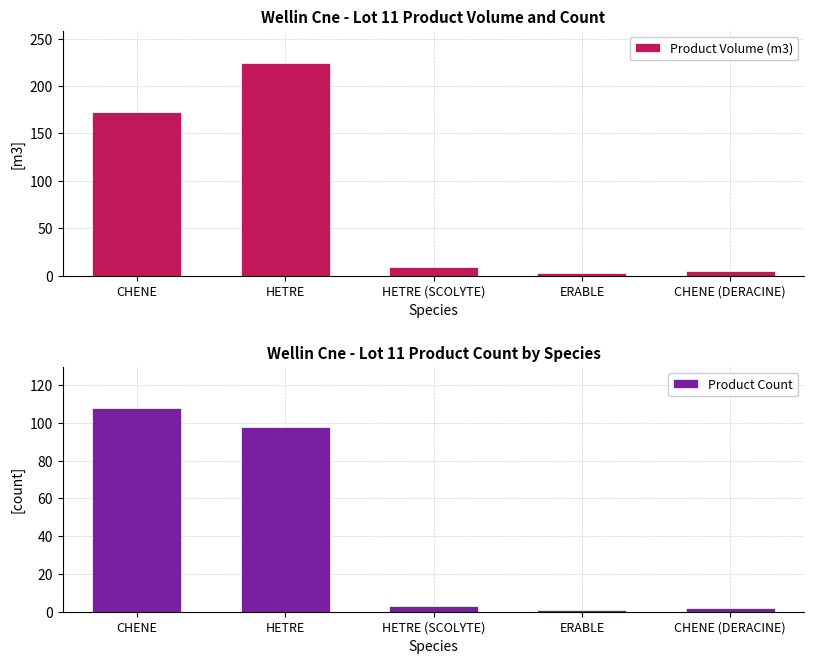

Which series has the largest range (max minus min)?

Product Volume (m3)